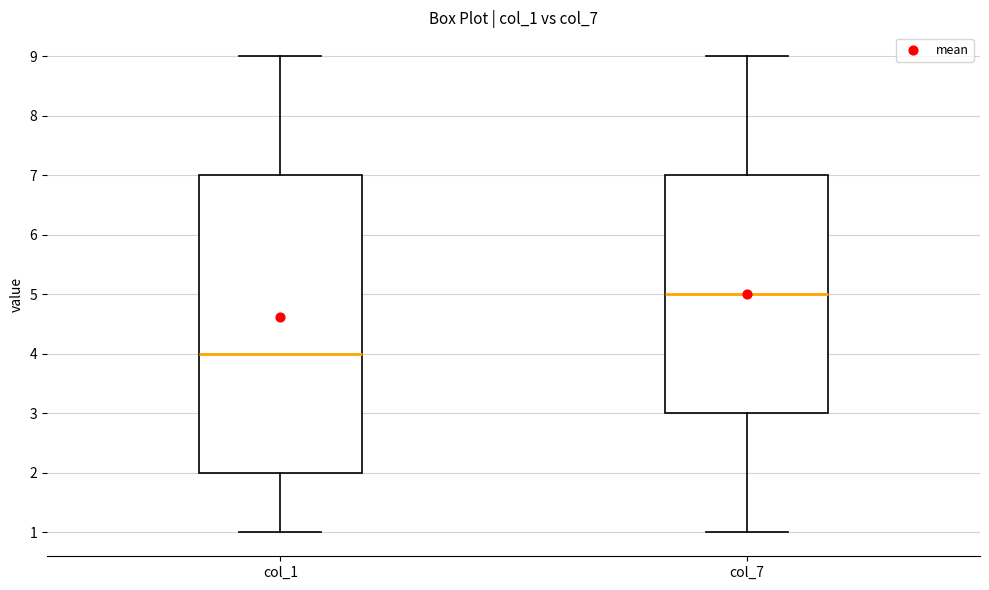

Reading left to right, read every box against the y-axis: the position of its median line, the range the box covers, and the ends of its whiskers. The values are not printed on the chart, so give them approximately, as read against the axis.

col_1: median 4, box 2 to 7, whiskers 1 to 9
col_7: median 5, box 3 to 7, whiskers 1 to 9